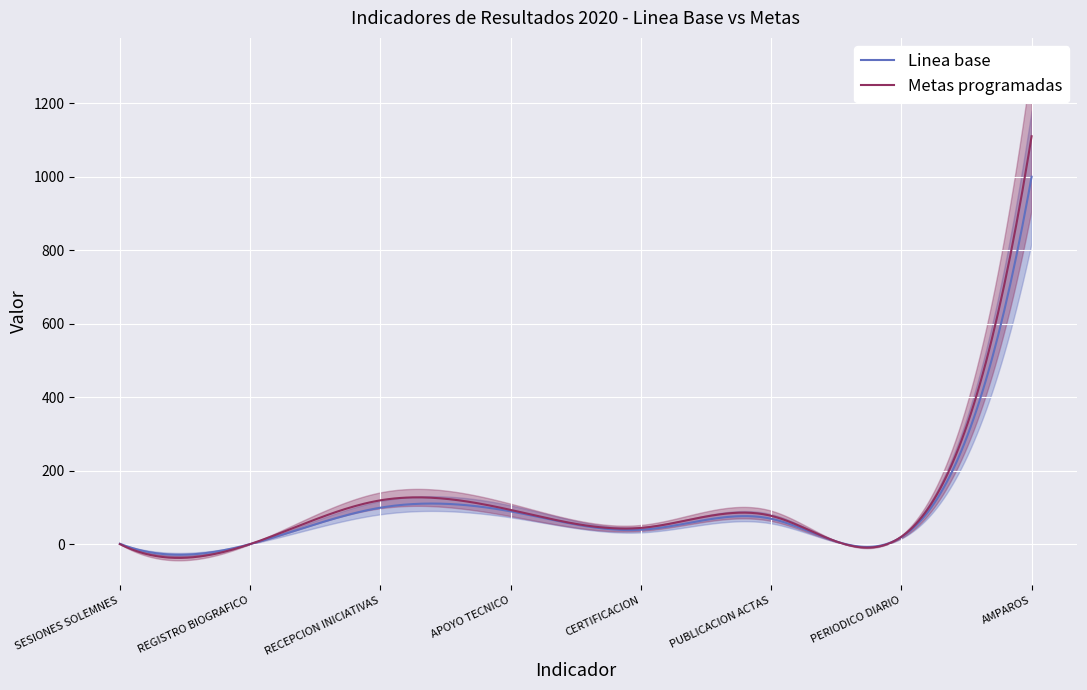

Which series changed the most between APOYO TECNICO and CERTIFICACION?

Linea base